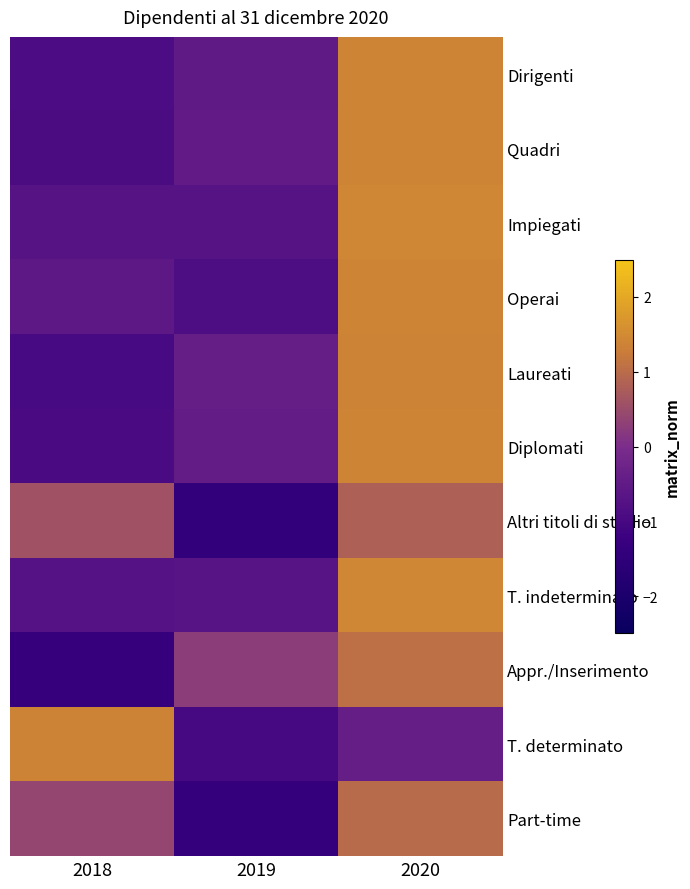

Reading left to right, transcribe all the data shown in this chart.

Dirigenti: 2018=-0.9	2019=-0.5	2020=1.4
Quadri: 2018=-0.9	2019=-0.5	2020=1.4
Impiegati: 2018=-0.7	2019=-0.7	2020=1.4
Operai: 2018=-0.6	2019=-0.9	2020=1.4
Laureati: 2018=-1.0	2019=-0.4	2020=1.4
Diplomati: 2018=-0.9	2019=-0.5	2020=1.4
Altri titoli di studio: 2018=0.6	2019=-1.4	2020=0.8
T. indeterminato: 2018=-0.7	2019=-0.7	2020=1.4
Appr./Inserimento: 2018=-1.3	2019=0.3	2020=1.1
T. determinato: 2018=1.4	2019=-1.0	2020=-0.4
Part-time: 2018=0.4	2019=-1.4	2020=1.0